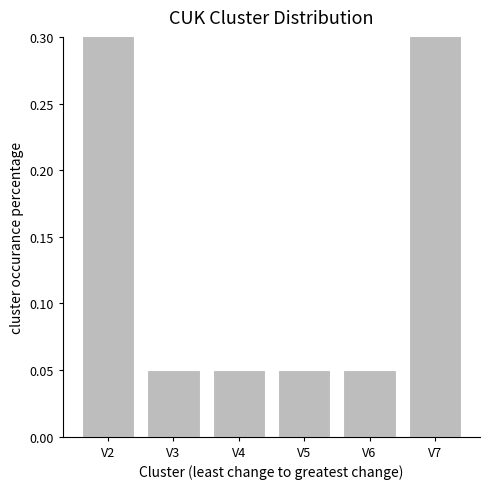

Between V7 and V2, which is larger?

V2